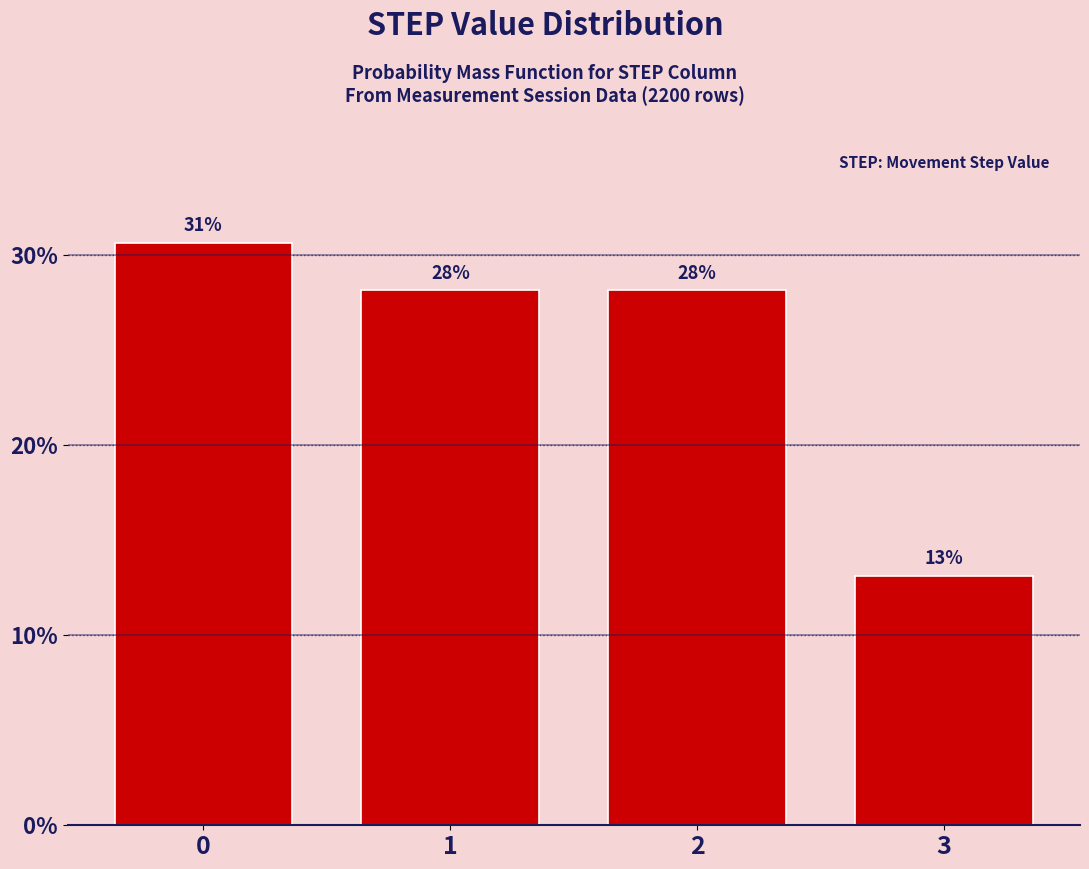

Is it true that the value at 1 is 40.2?

False